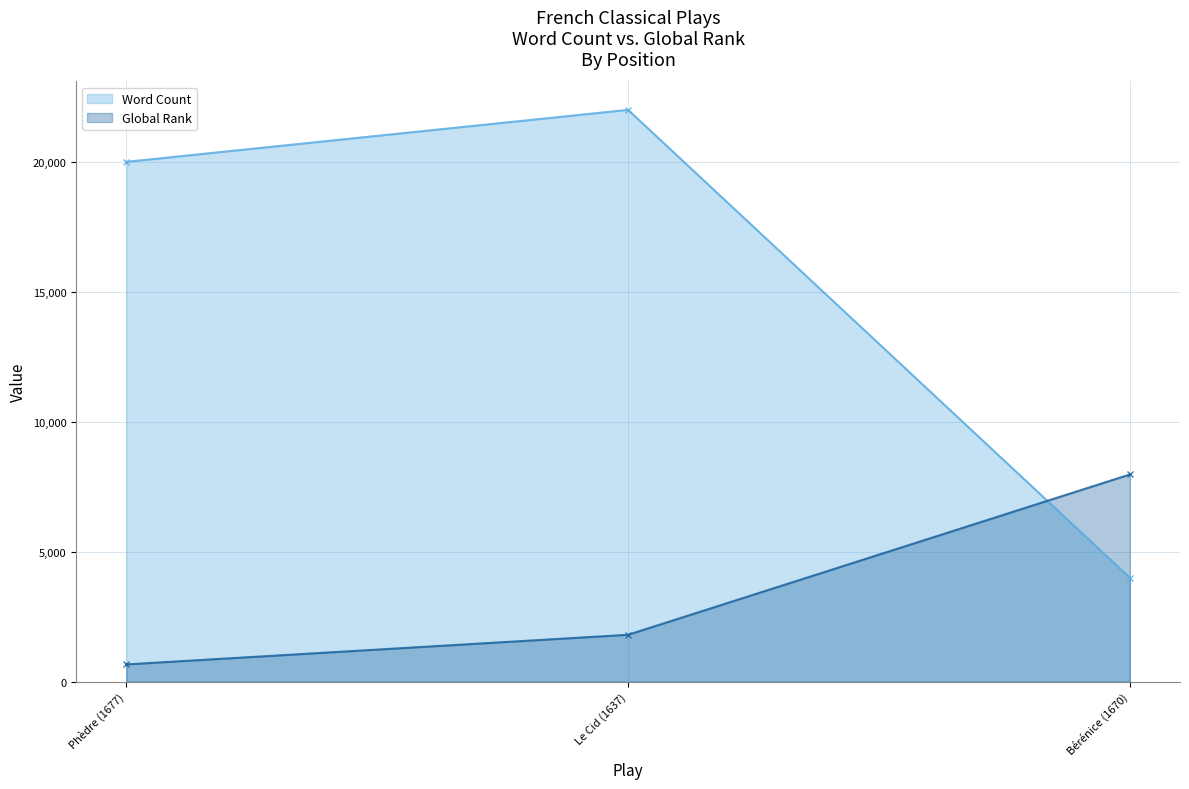

The value of Word Count at Le Cid (1637) is 32836. True or false?

False